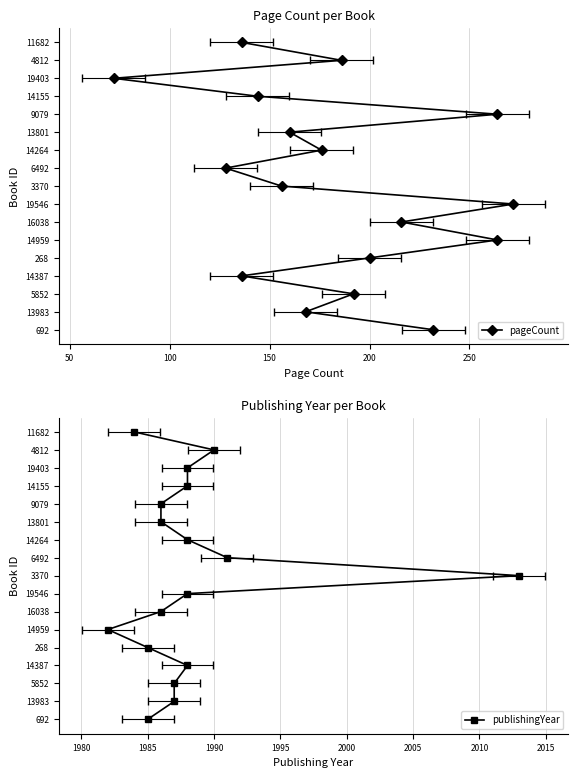

The pageCount series shows 25 at 16. True or false?

False